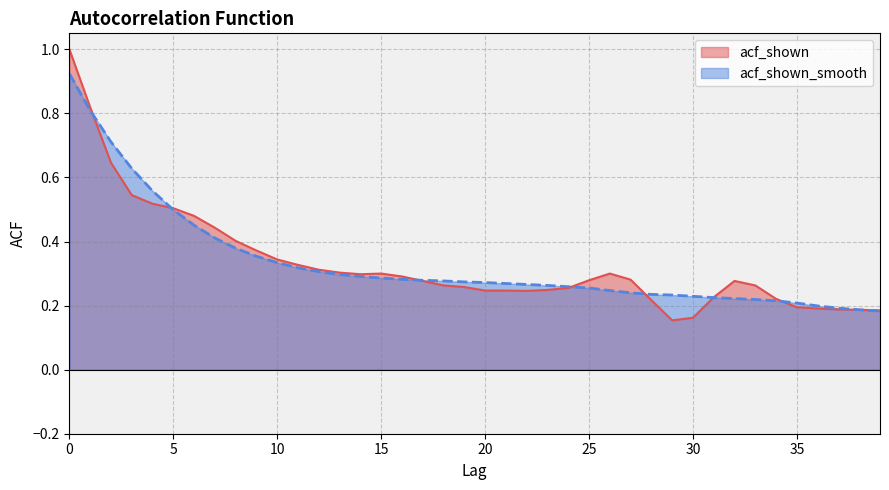

True or false: acf_shown_smooth and acf_shown cross at least once.

True